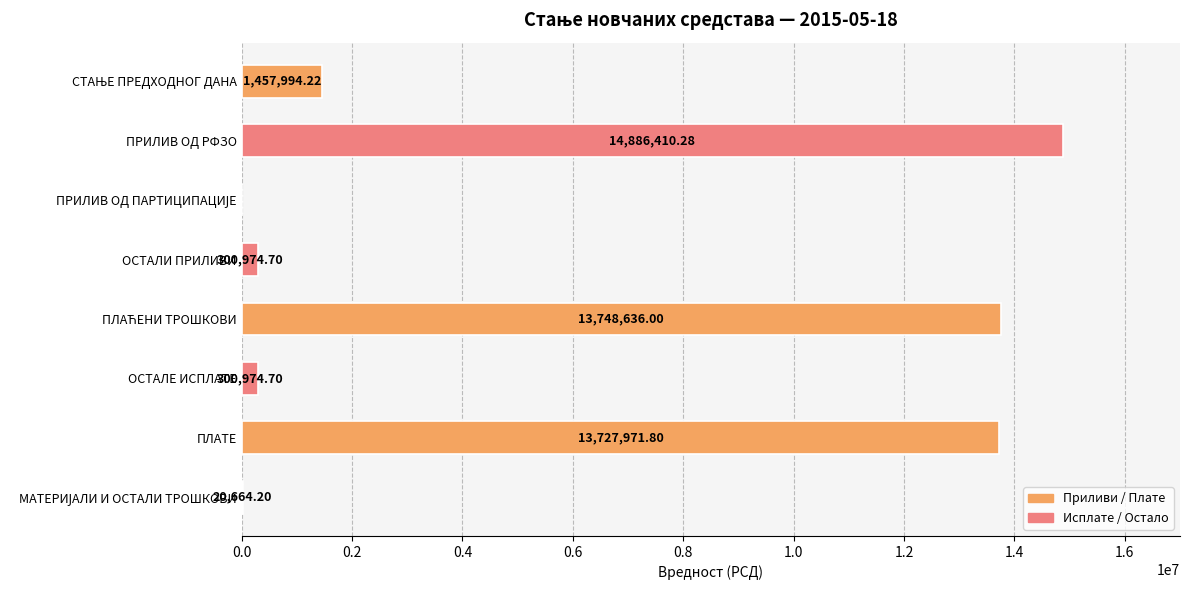

Which category has the highest value across all series?

ПРИЛИВ ОД РФЗО